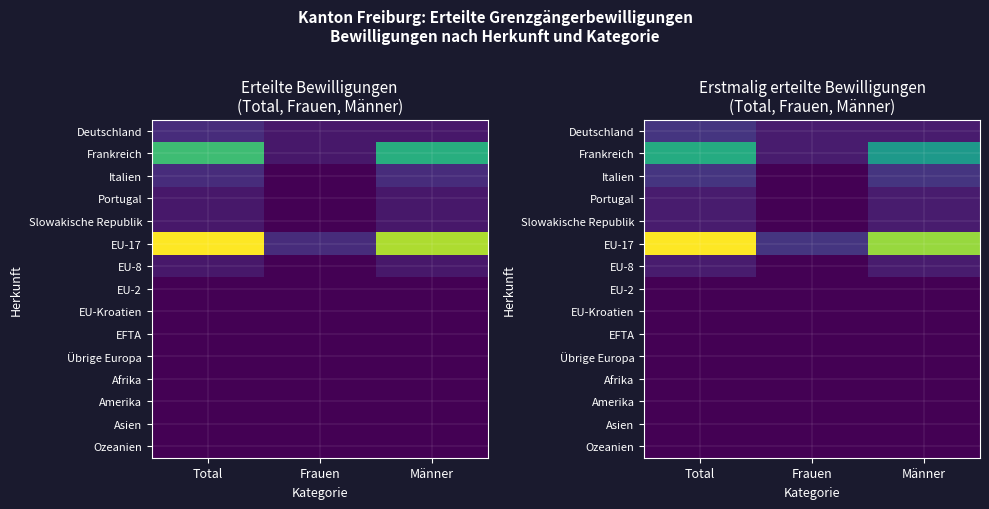

Between Total and Männer, which series saw the biggest shift?

EU-17